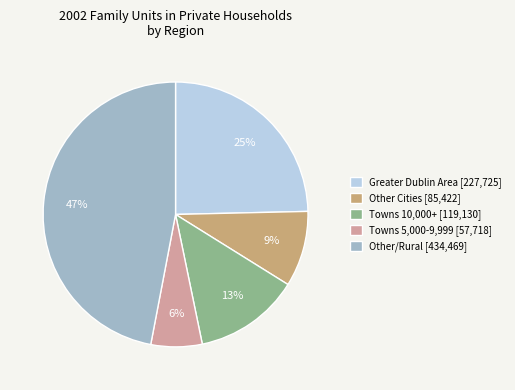

Does any single category account for the majority?

No